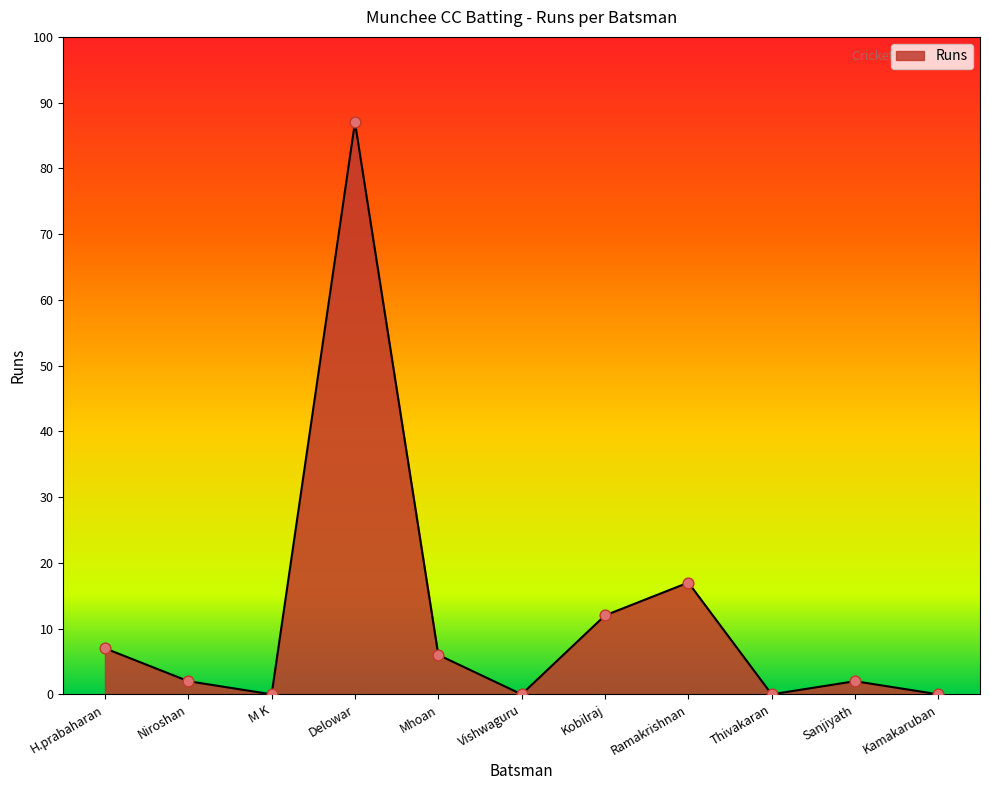

Approximately how many times larger is the value at Ramakrishnan compared to Mhoan?

2.8